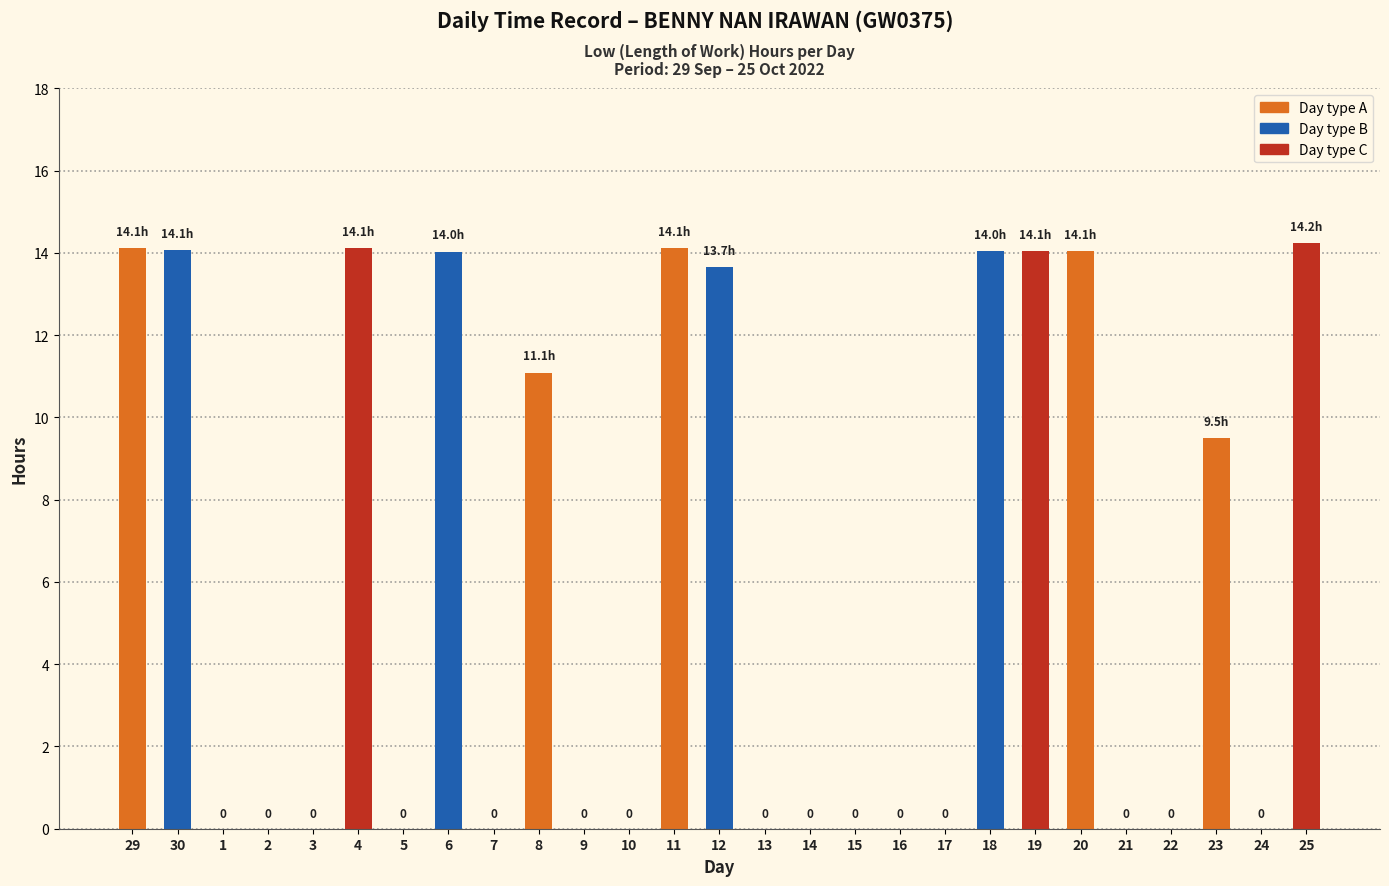

What is the maximum value shown in the chart?

14.2